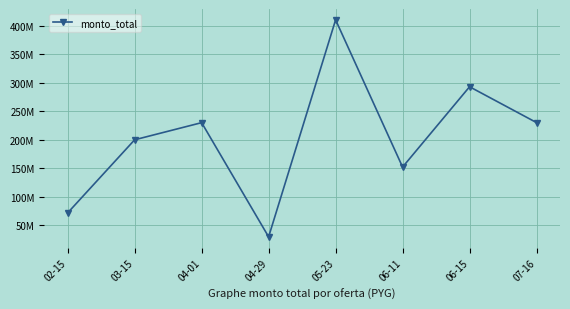

Read the value at 05-23, to the nearest 50.

410000000